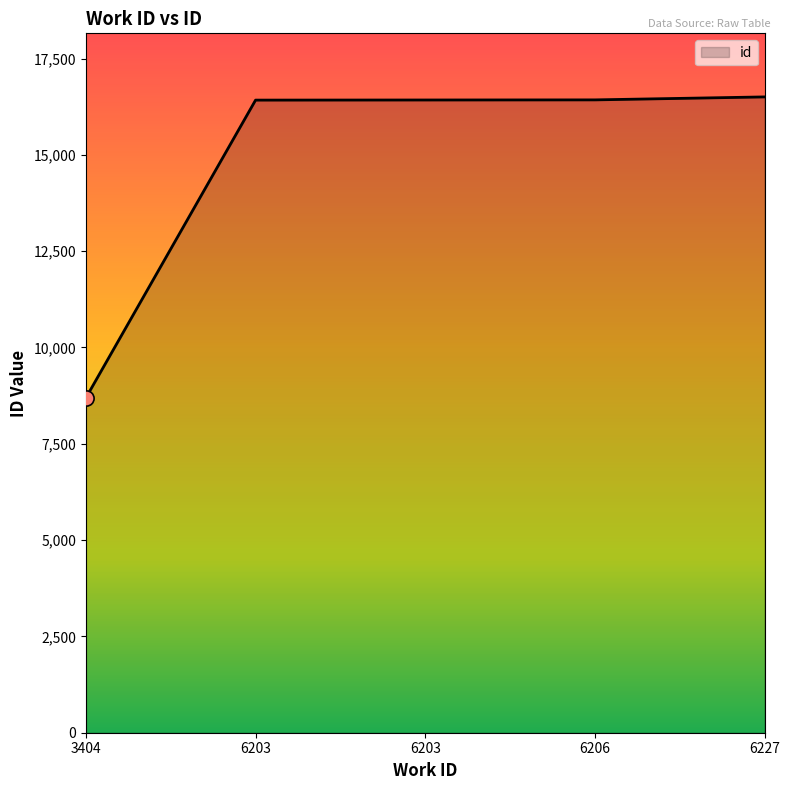

What is the ratio of the value at 6206 to the value at 6203?

1.0